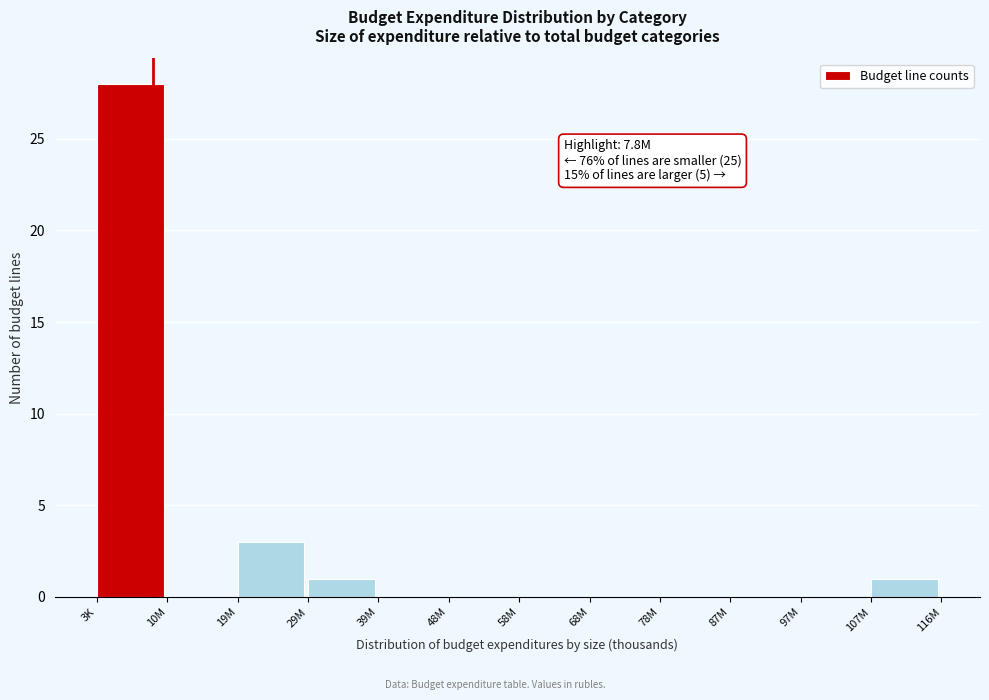

Reading right to left, list all the values displayed in this chart.

107M=1	97M=0	87M=0	78M=0	68M=0	58M=0	48M=0	39M=0	29M=1	19M=3	10M=0	3K=28